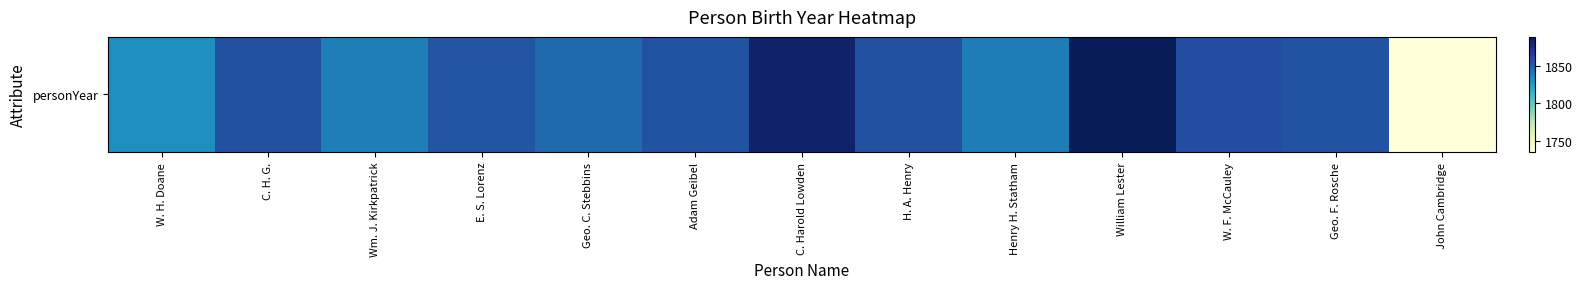

At which label does the data first exceed 1855?

C. H. G.